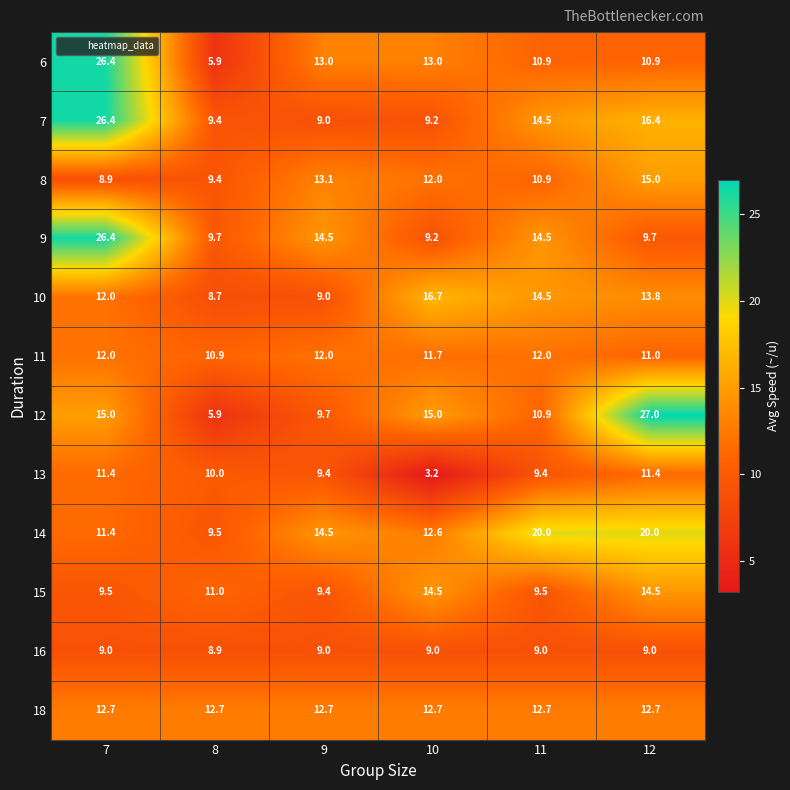

What is the approximate value of 11 at 11?

12.0